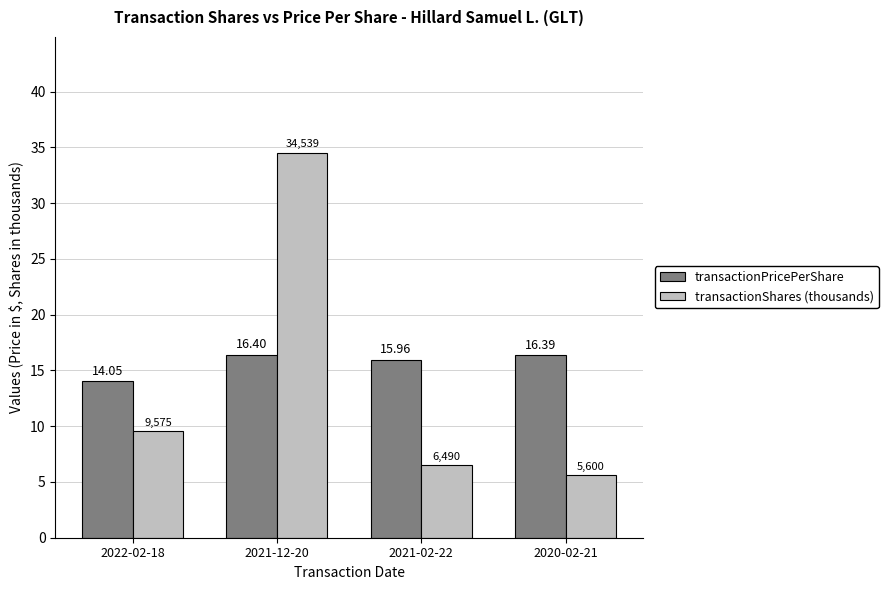

Are the bars grouped side by side (vs. stacked)?

Yes